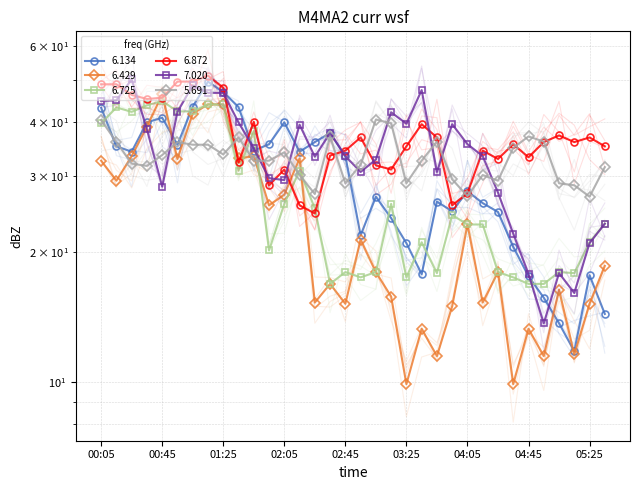

The value of 6.134 at 01:25 is 29.2. True or false?

False